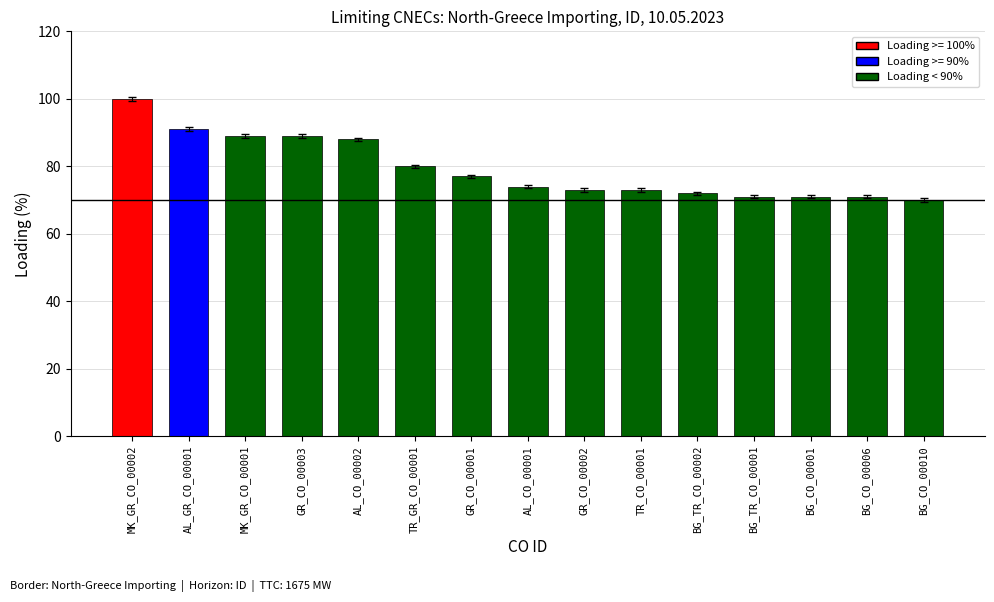

What is the difference between the maximum and minimum values?

30